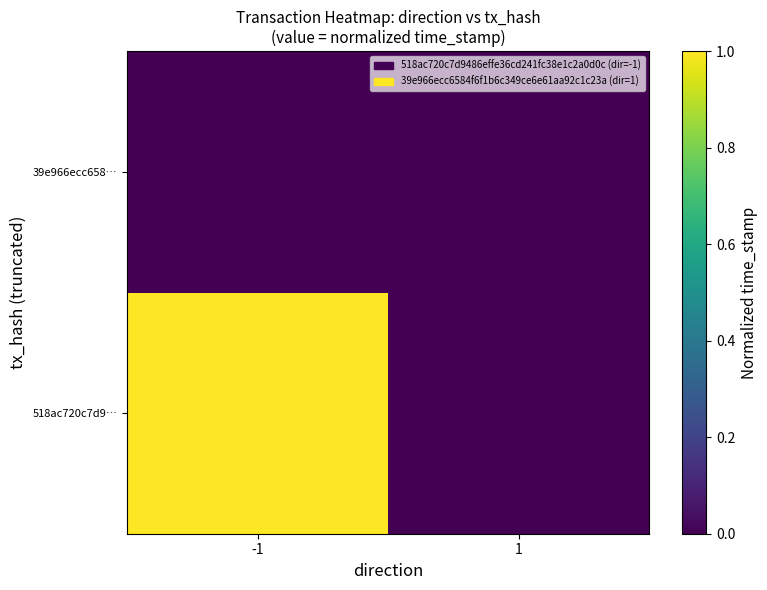

Reading left to right, list all the values displayed in this chart.

518ac720c7d9…: -1=1	1=0
39e966ecc658…: -1=0	1=0